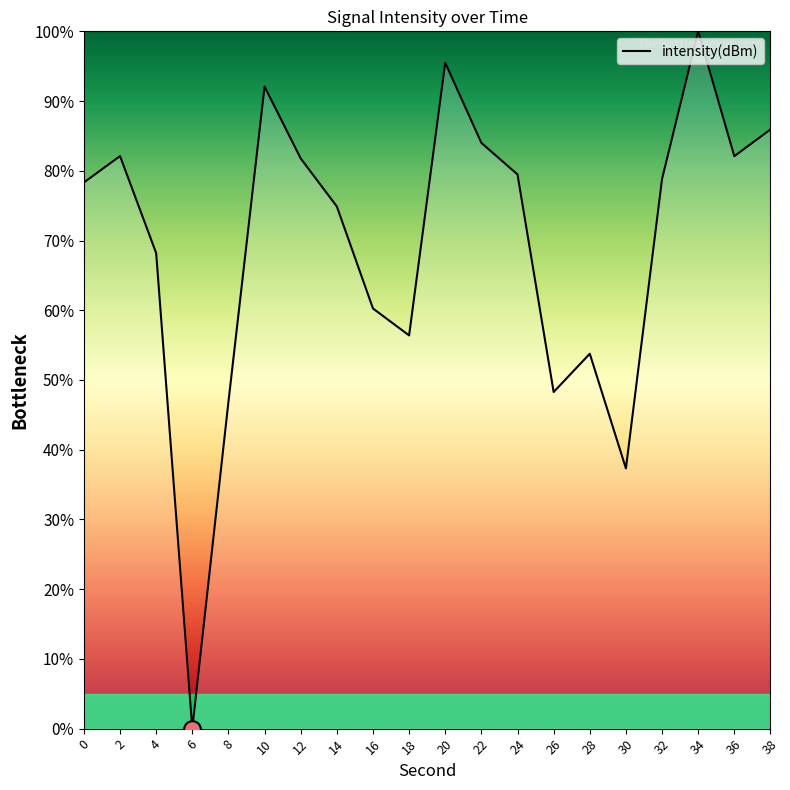

True or false: the data shows 71.4 at 8.

False